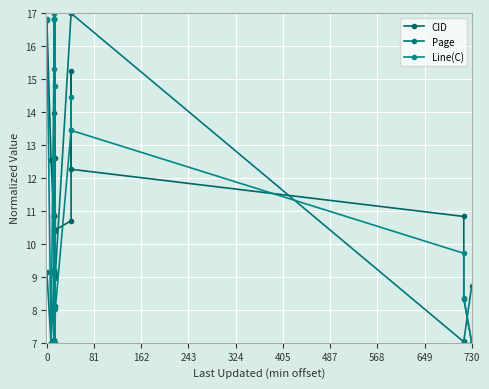

Which series has the widest spread of values?

CID